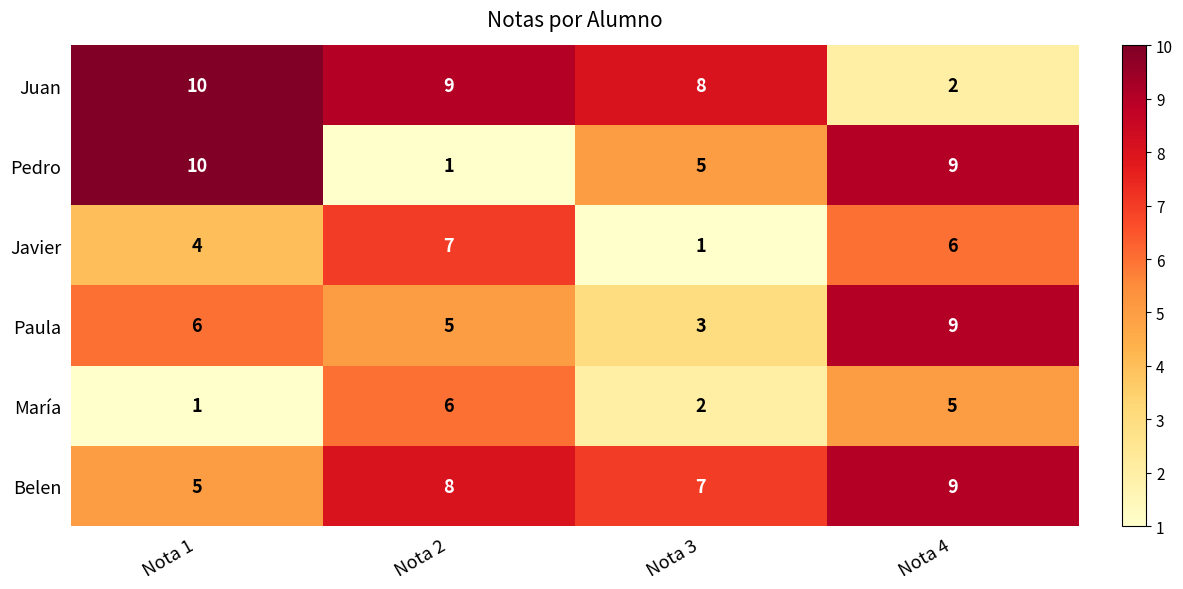

At Nota 3, list the series in order from smallest to largest.

Javier, María, Paula, Pedro, Belen, Juan